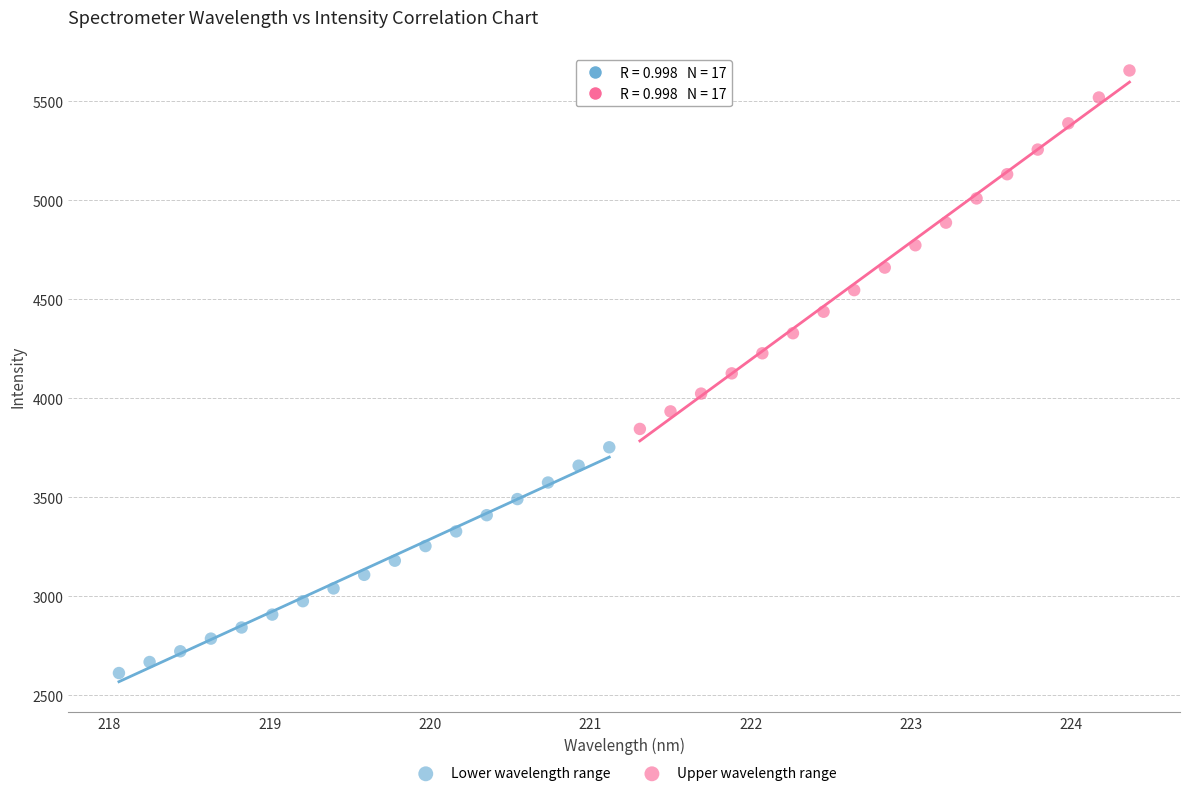

Which series contains the lowest Y value?

Lower wavelength range